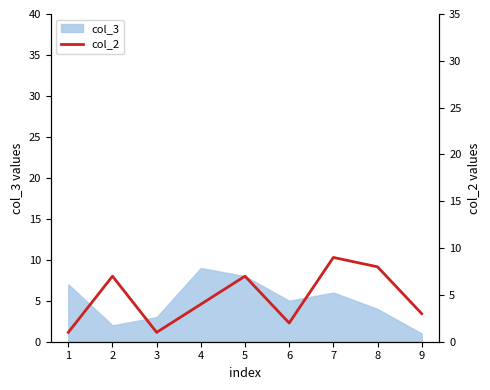

Reading right to left, extract all data points from this chart.

9=3	8=8	7=9	6=2	5=7	4=4	3=1	2=7	1=1